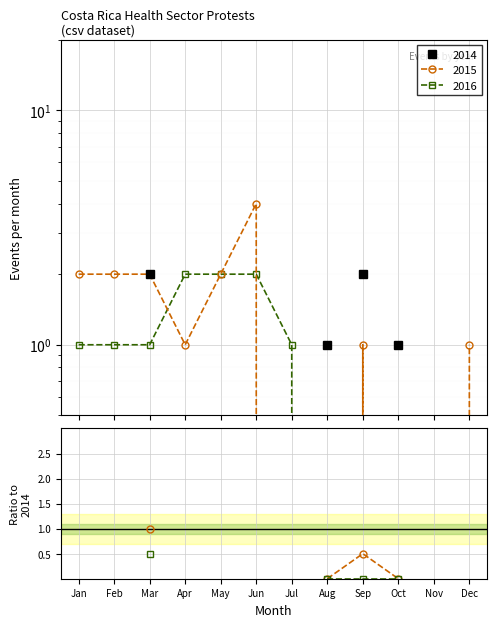

Does the chart display data point markers on the line(s)?

Yes